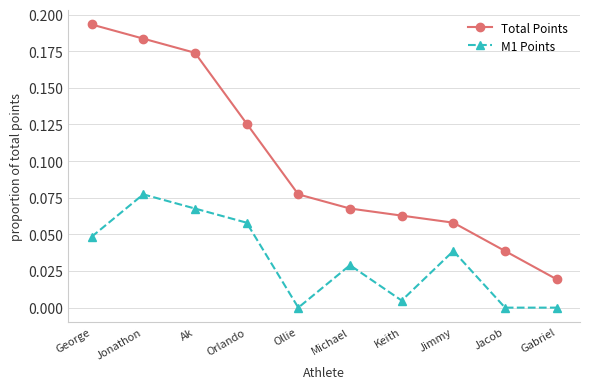

What is the sum of all M1 Points values?

0.3